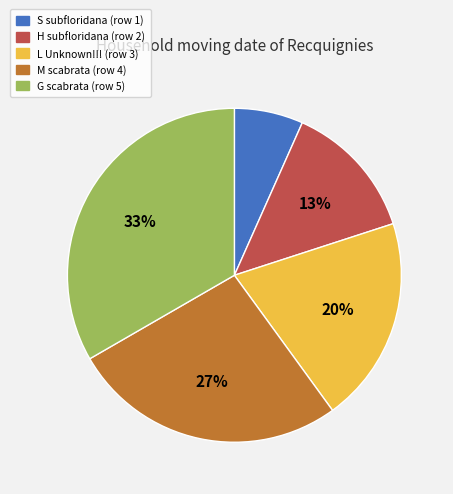

To the nearest percent, what is the combined percentage of S subfloridana and G scabrata?

40%